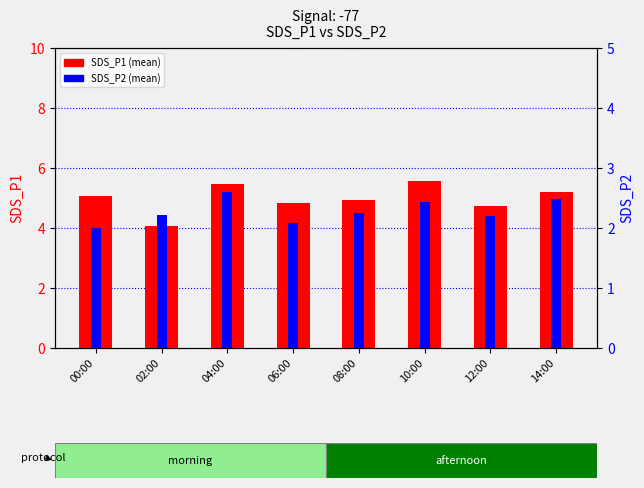

How many bars are there in each group?

2